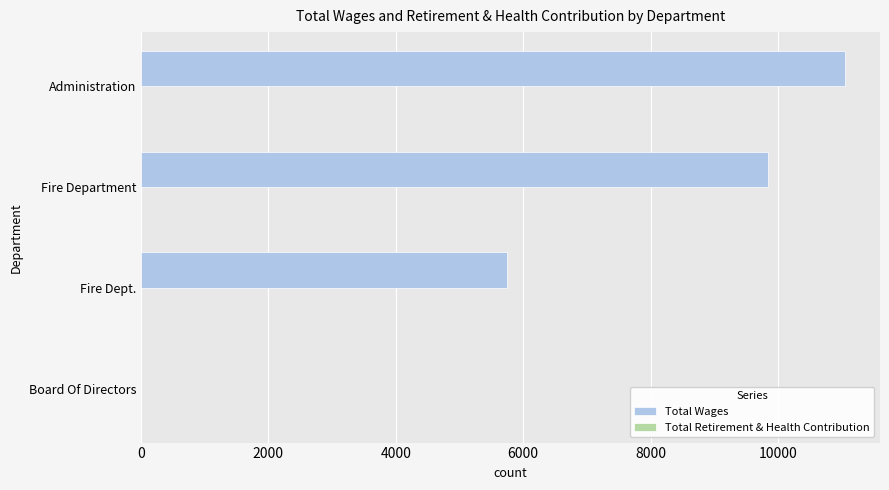

Which label corresponds to the largest value in the chart?

Administration